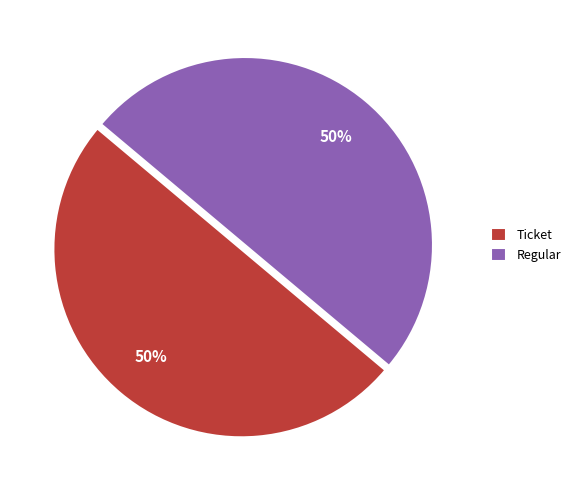

Count the number of slices in the pie.

2